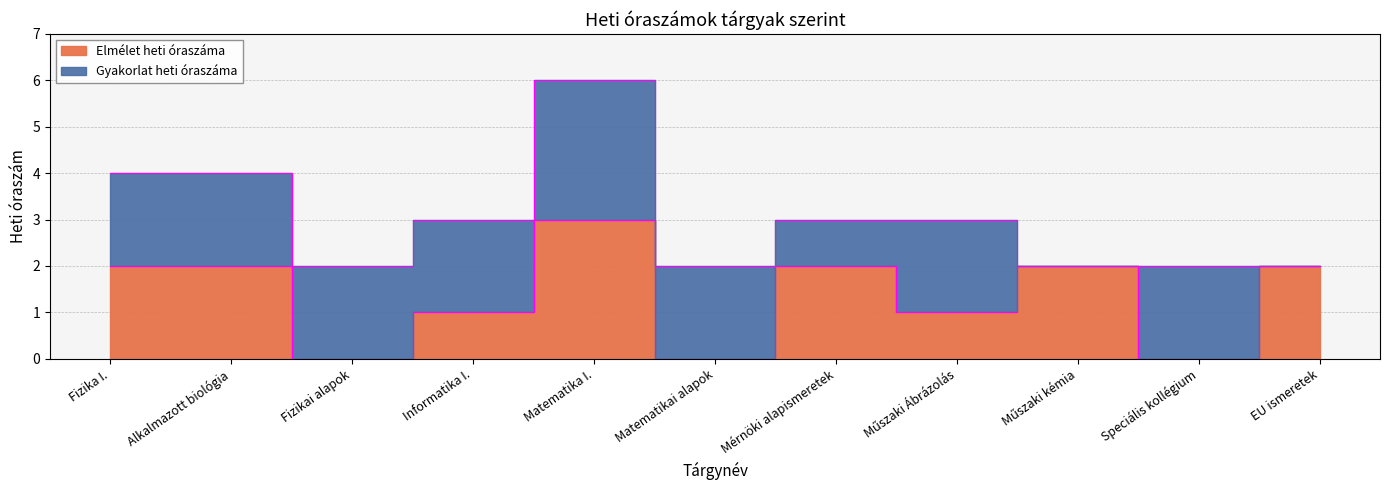

What value does the data have at Műszaki kémia?

2